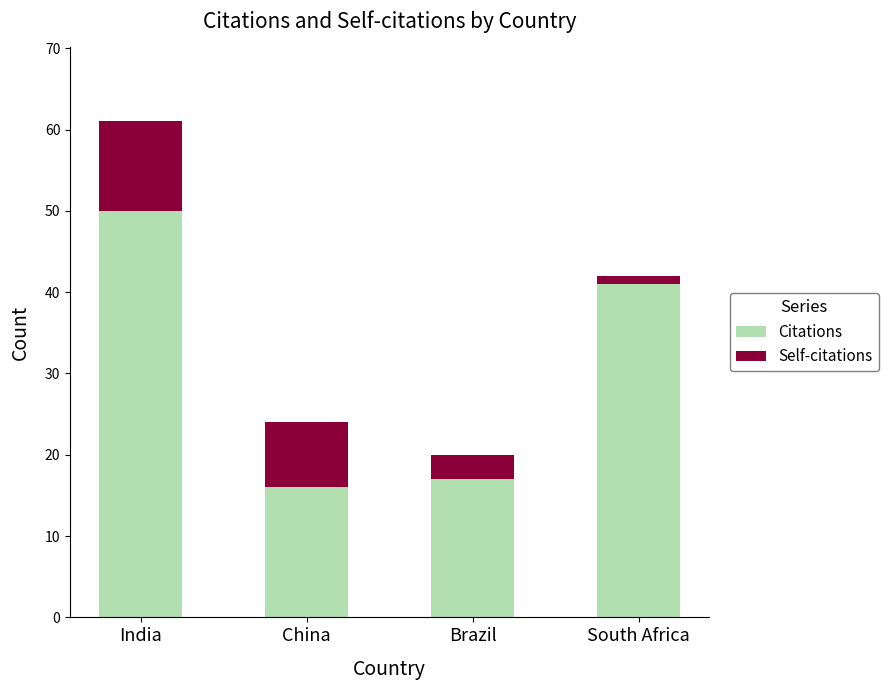

What is the sum of all Citations values?

124